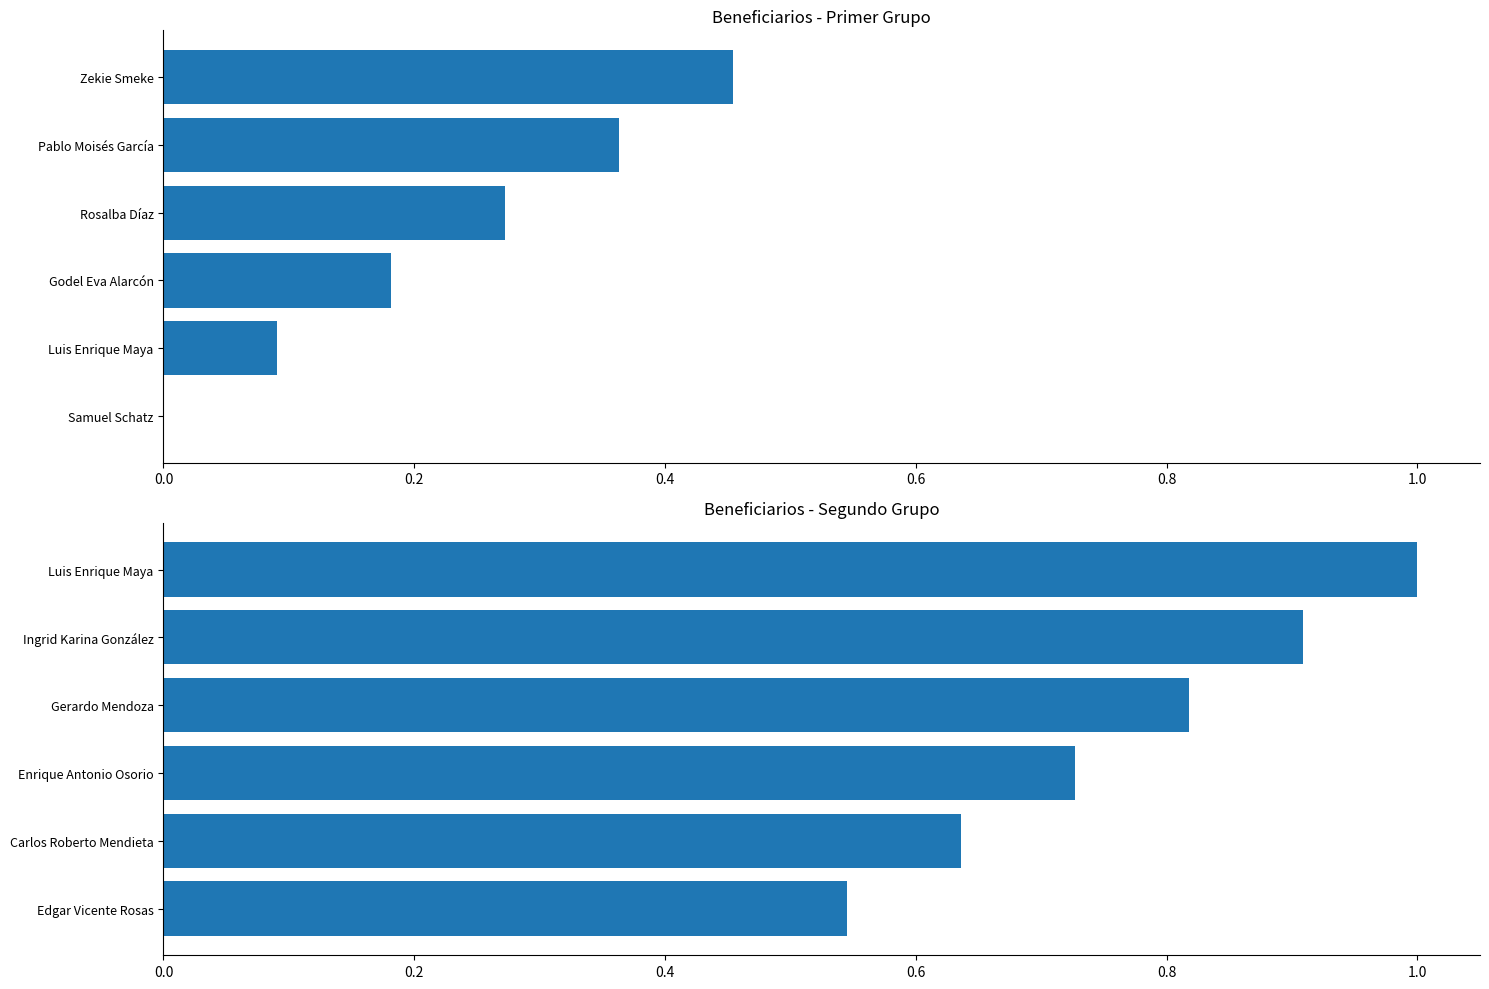

What are all the series names shown in the legend?

Primer grupo, Segundo grupo